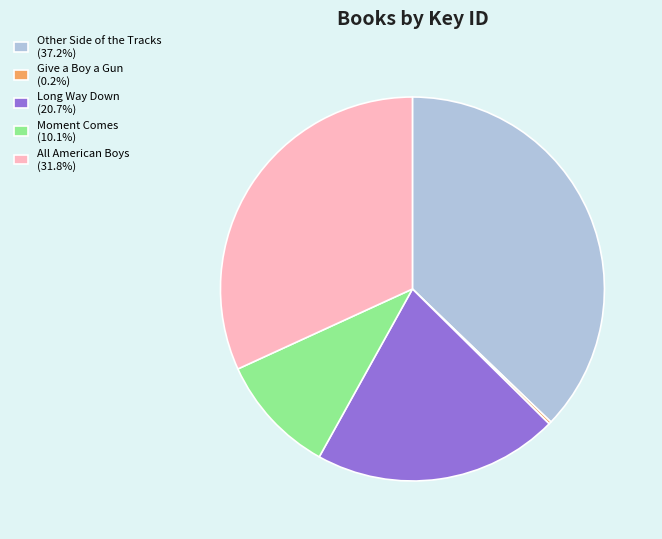

Is it true that All American Boys is 32% of the pie?

True